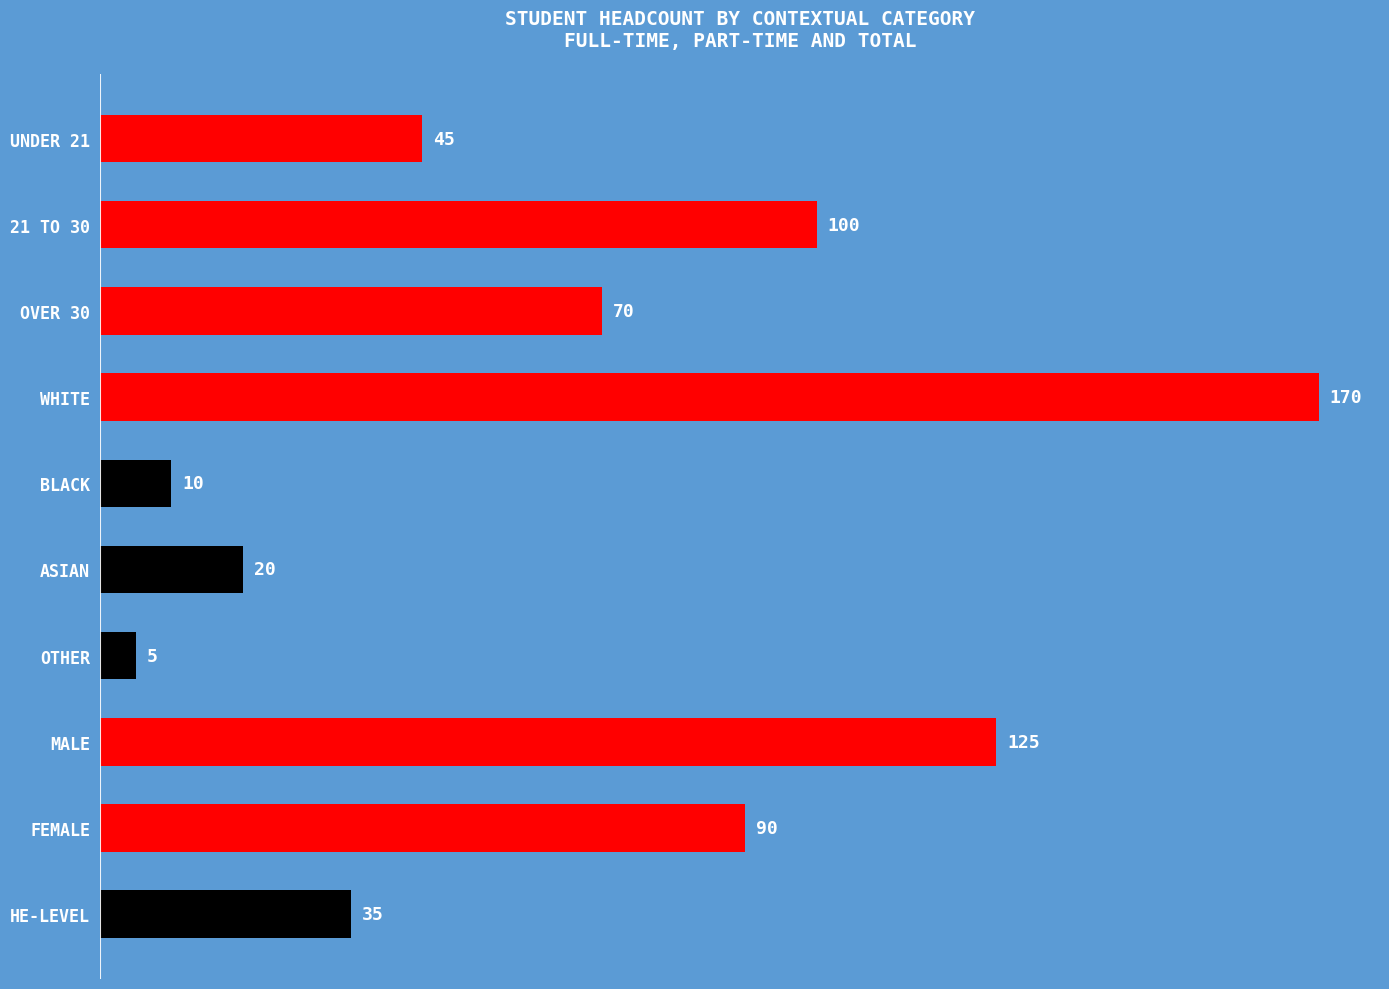

What is the difference between the second highest and second lowest values?

115